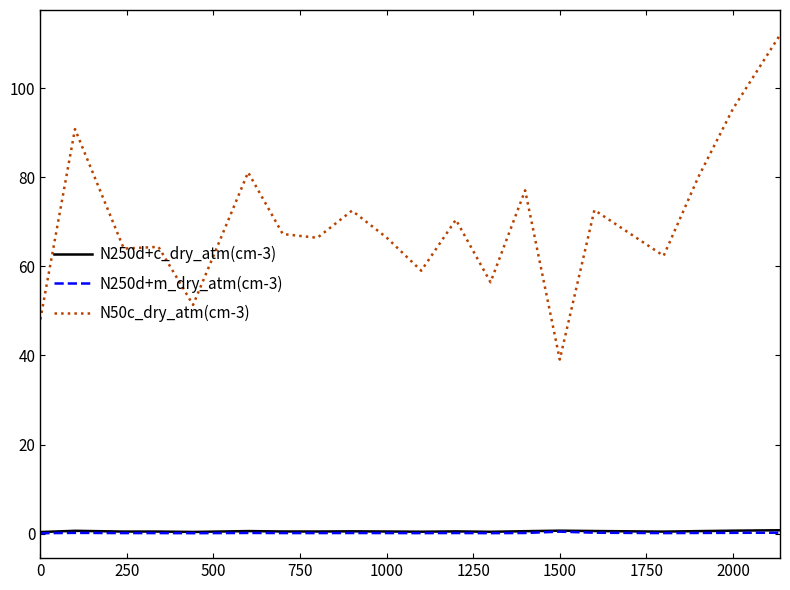

Which series has the largest total across all categories?

N50c_dry_atm(cm-3)